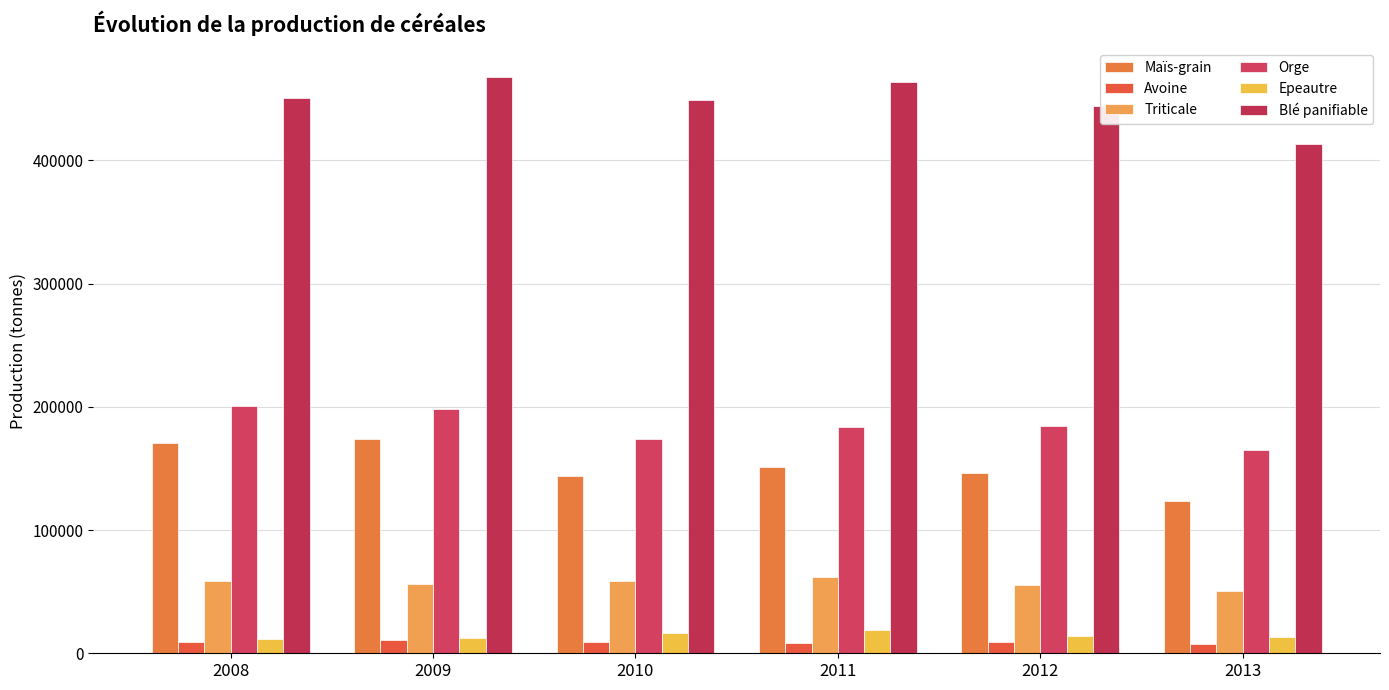

At how many categories does at least one series exceed 386603?

6